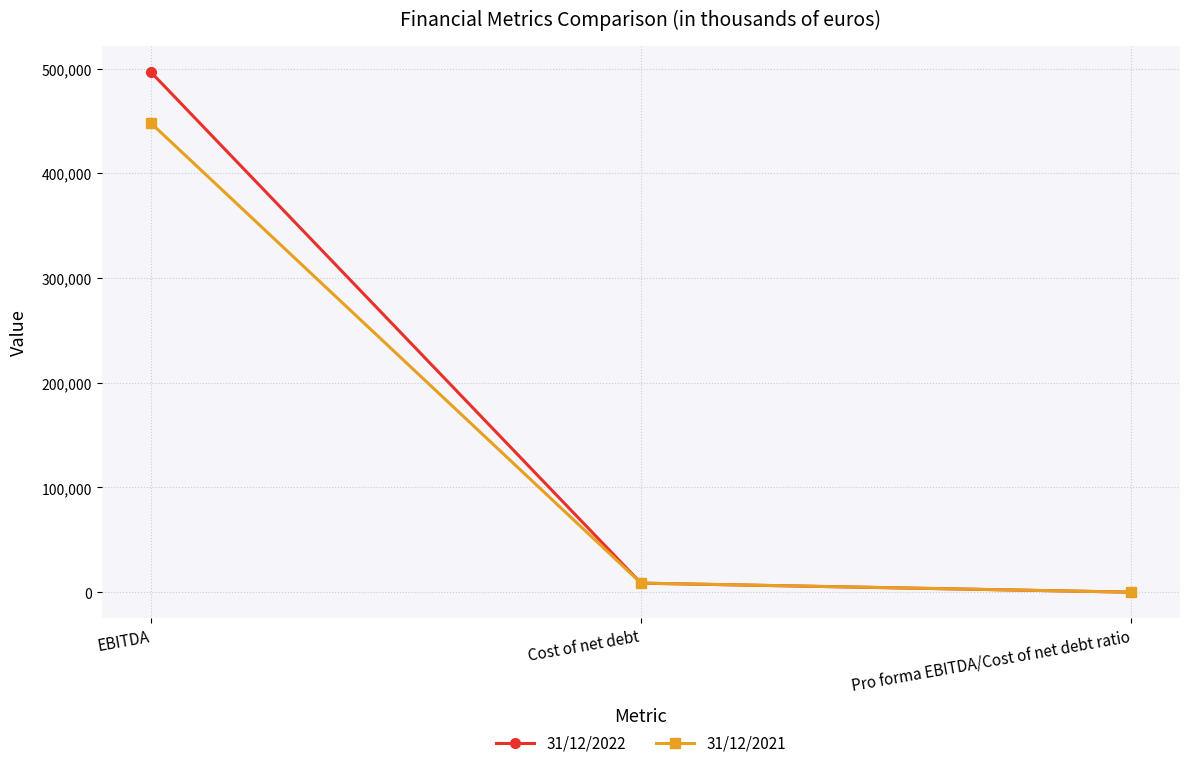

What are all the series names shown in the legend?

31/12/2022, 31/12/2021